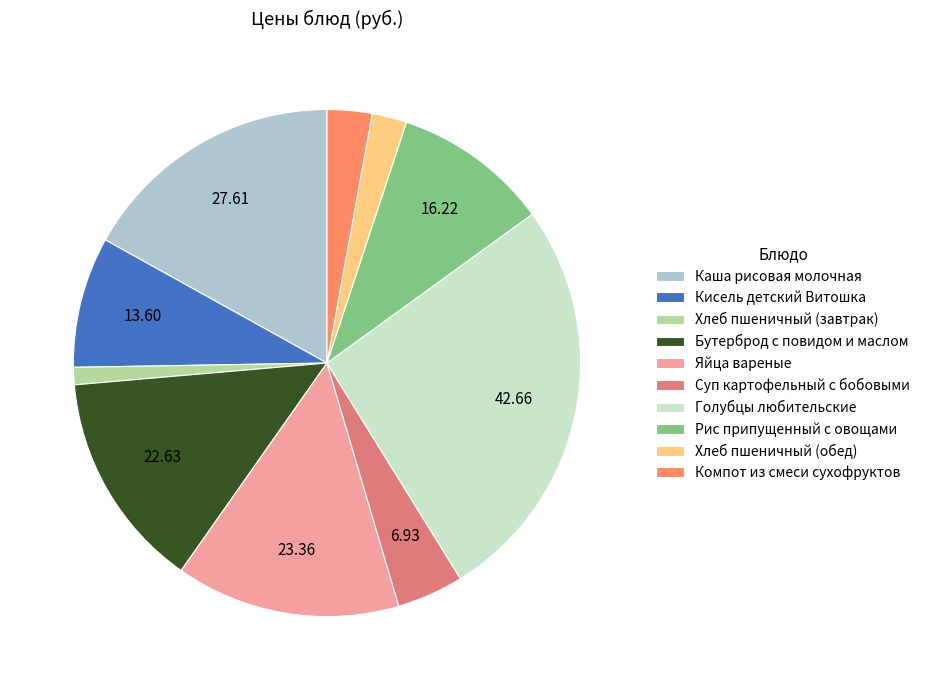

Is there any slice that represents more than half of the pie?

No